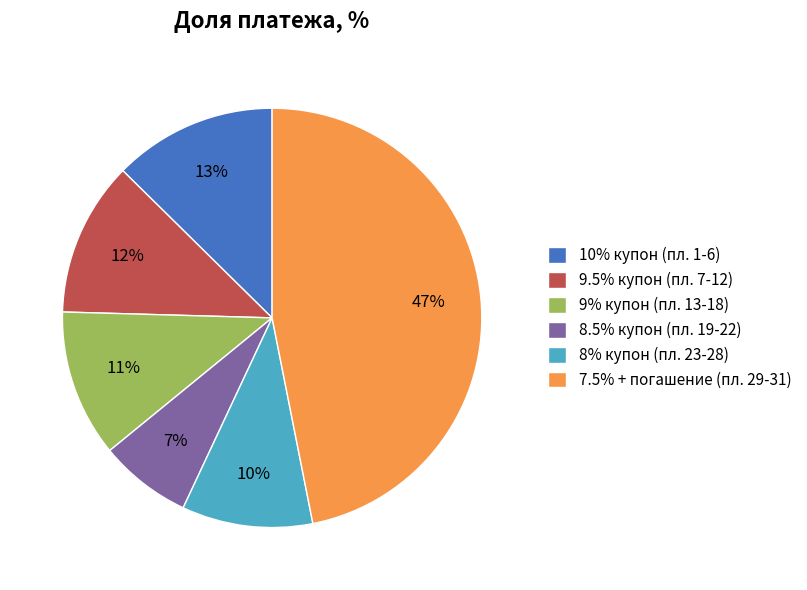

How many slices are in this pie chart?

6